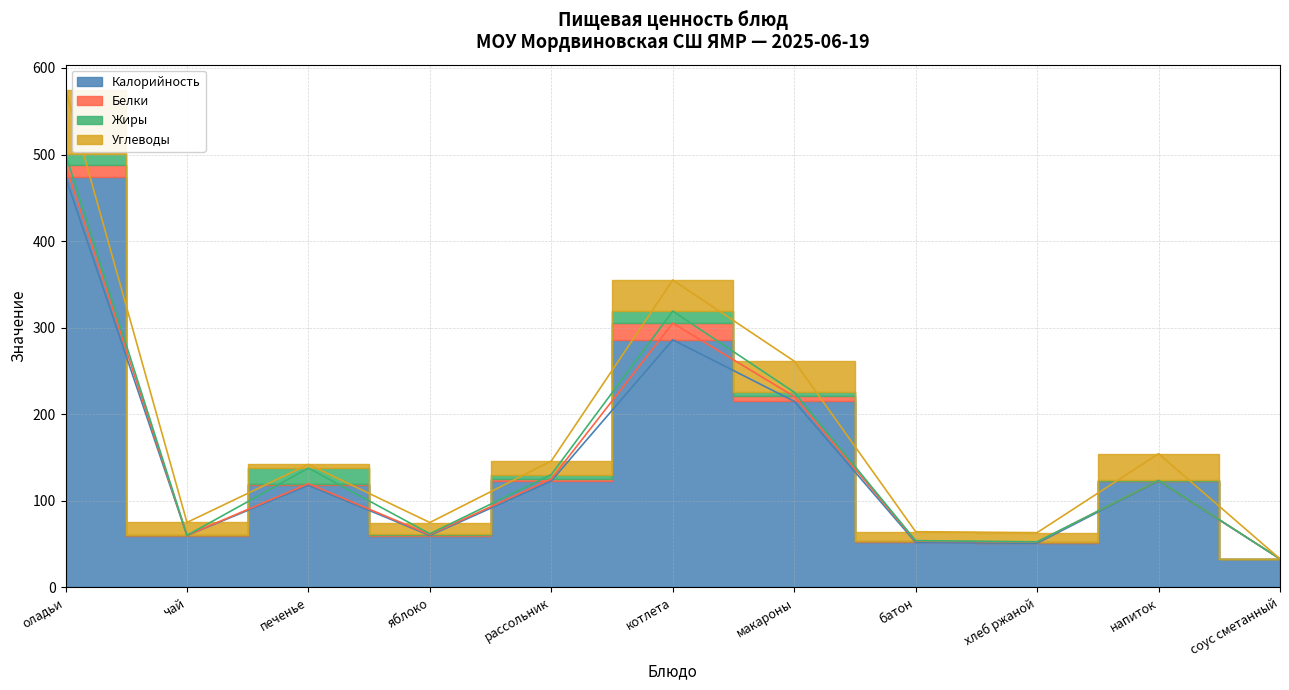

At which label does Калорийность first exceed 118?

оладьи